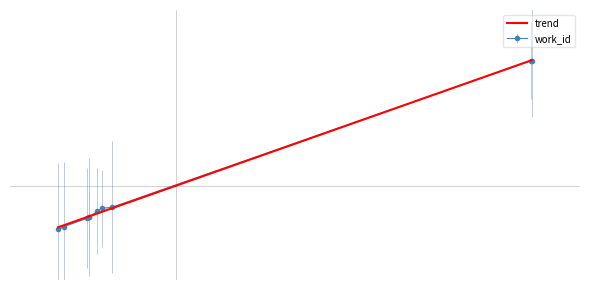

True or false: there are more than 1 points higher than both neighbors.

False